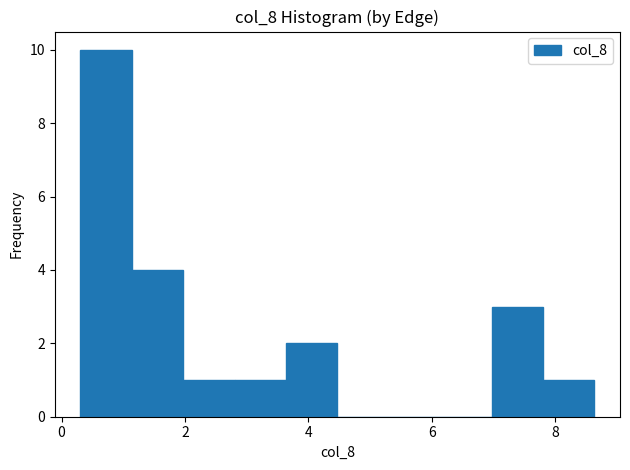

Which range on the x-axis has the tallest bar?

0.4 to 1.2